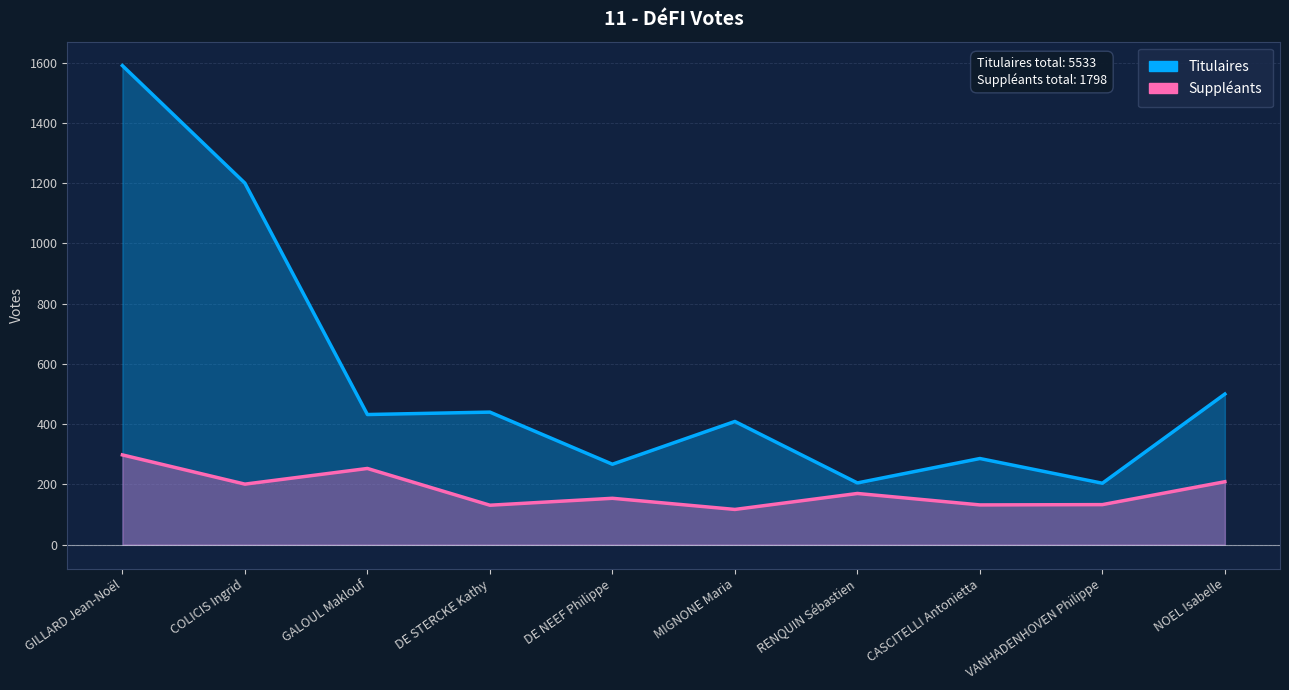

True or false: Titulaires and Suppléants cross at least once.

False